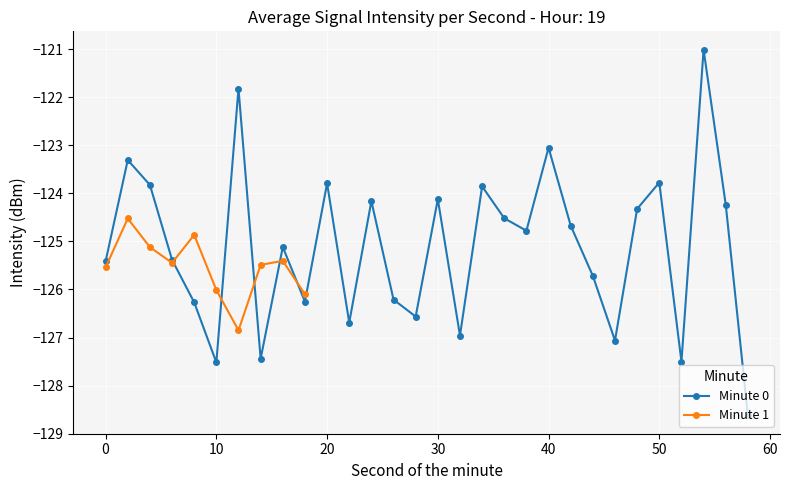

At which category does Minute 0 reach its first local valley?

10